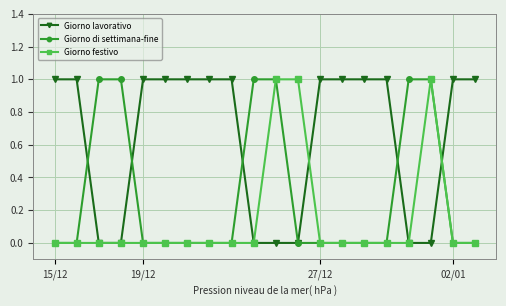

Rank the series by their average value, from lowest to highest.

Giorno festivo, Giorno di settimana-fine, Giorno lavorativo